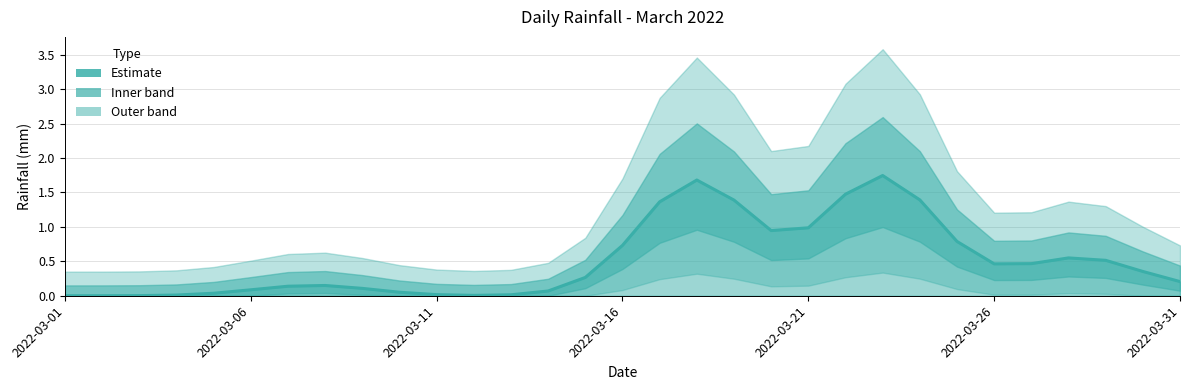

What is the value of the 29th point from the left?

0.5